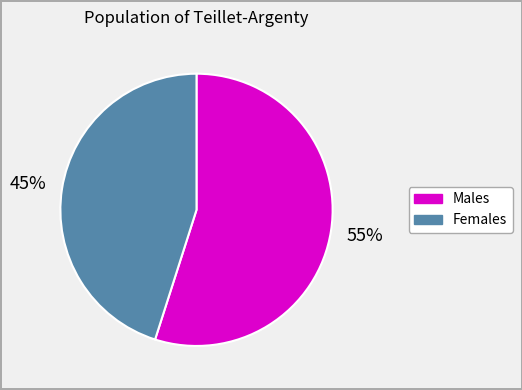

To the nearest percent, what is the difference between the largest and smallest slice percentages?

10%